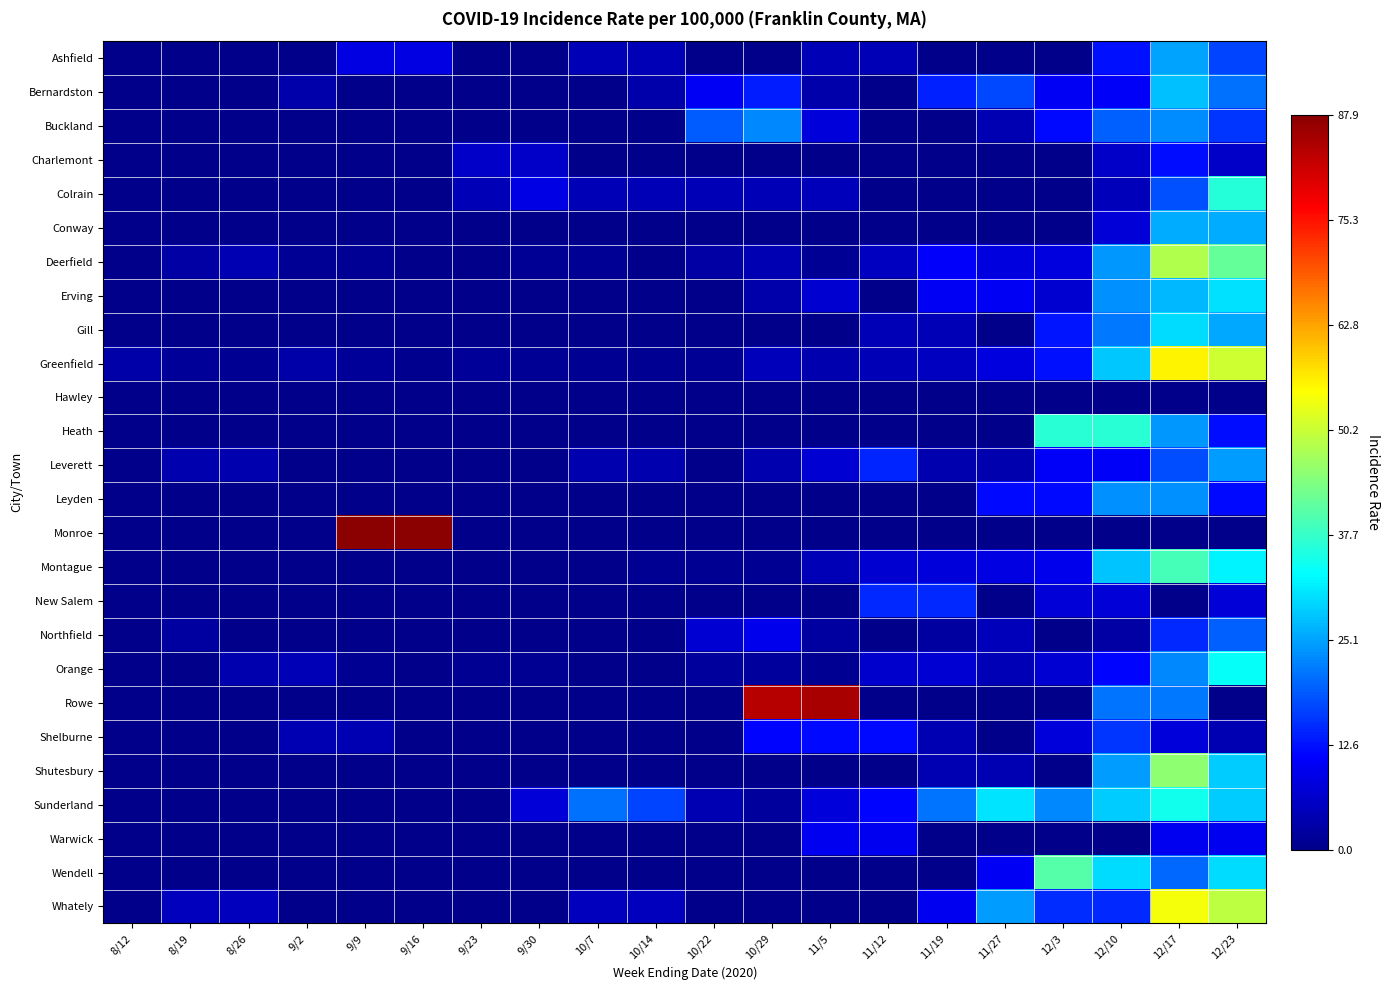

What is the difference between the highest and lowest values at 8/12?

2.9